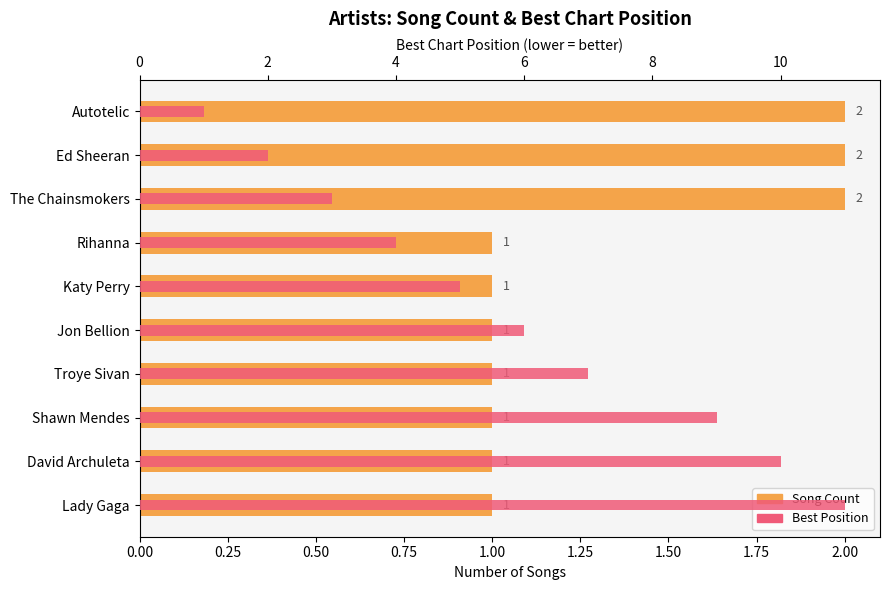

Is it true that Best Position equals 17 at Lady Gaga?

False